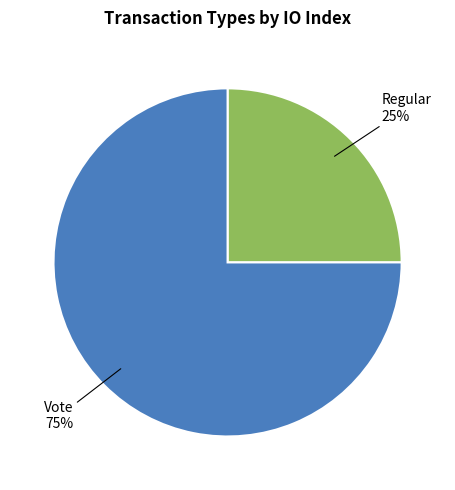

Approximately how many times larger is the value at Regular compared to Vote?

0.3